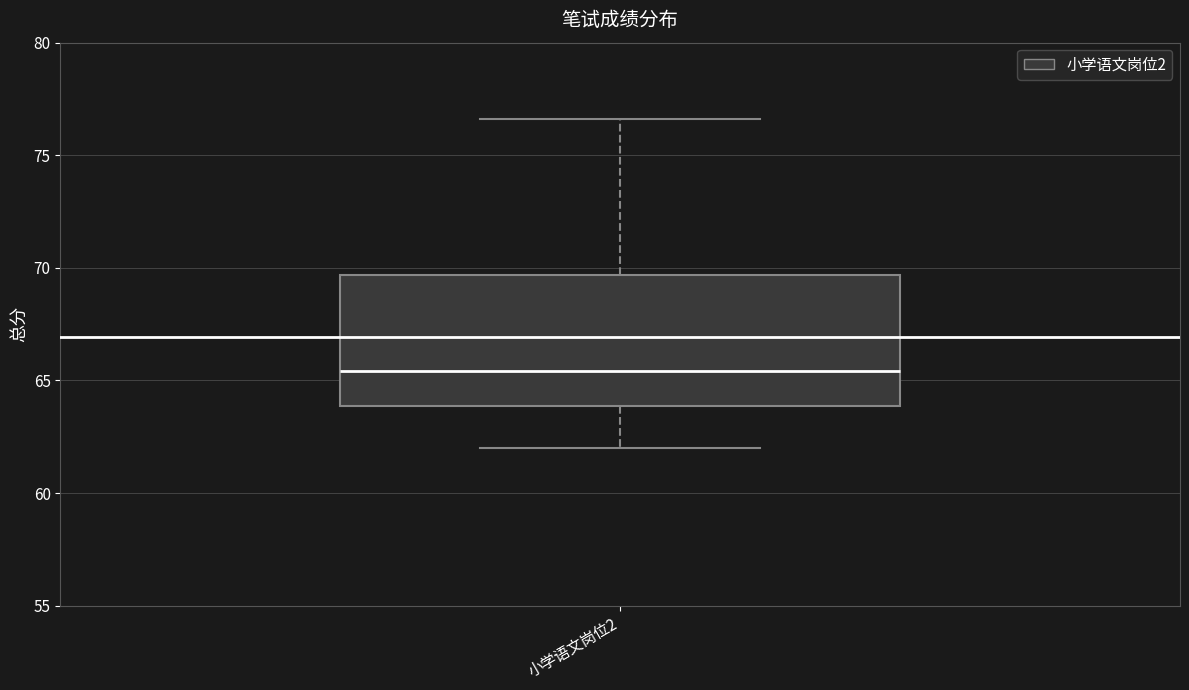

Transcribe this box plot: give where the median line is, the range the box spans, and where the two whiskers end, as read against the y-axis. The values are not printed on the chart, so give them approximately, as read against the axis.

median 65.5, box 64.0 to 69.5, whiskers 62.0 to 76.5